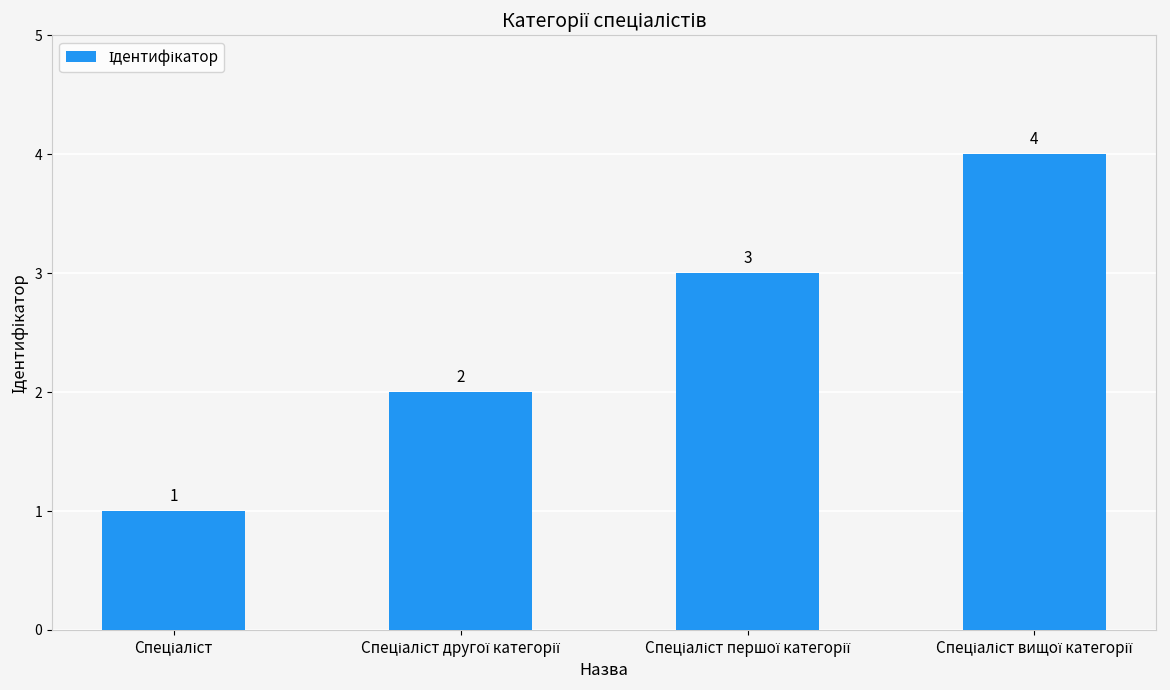

Reading right to left, extract all data points from this chart.

4	3	2	1